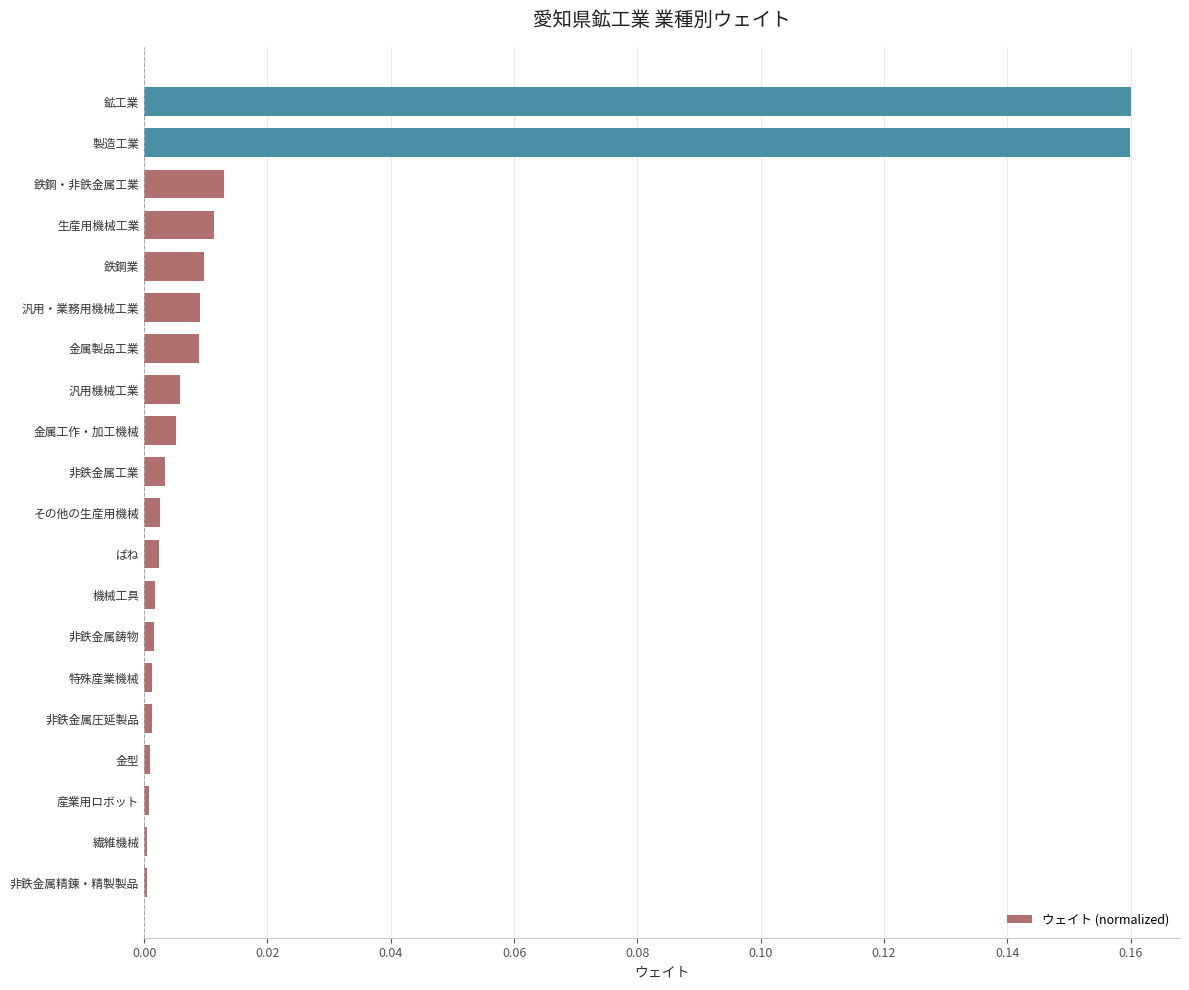

Which has a higher value, 製造工業 or 汎用・業務用機械工業?

製造工業